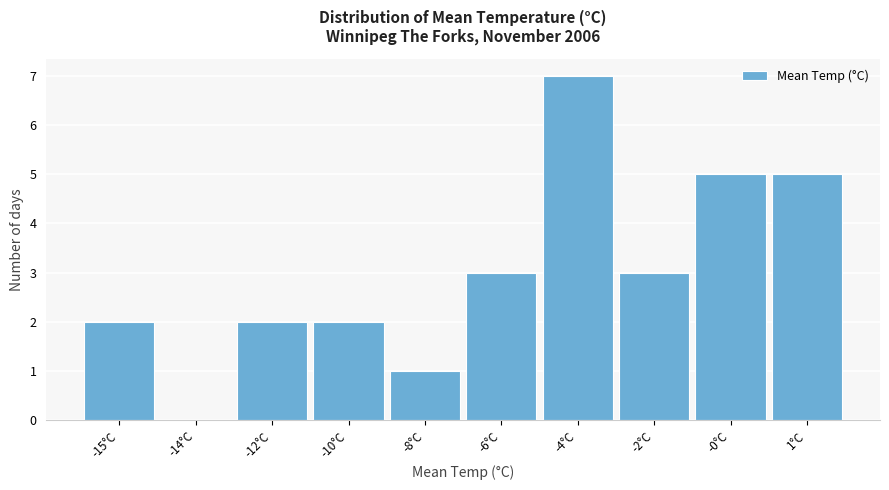

Reading left to right, what are all the values shown in this chart?

-15°C=2	-14°C=0	-12°C=2	-10°C=2	-8°C=1	-6°C=3	-4°C=7	-2°C=3	-0°C=5	1°C=5